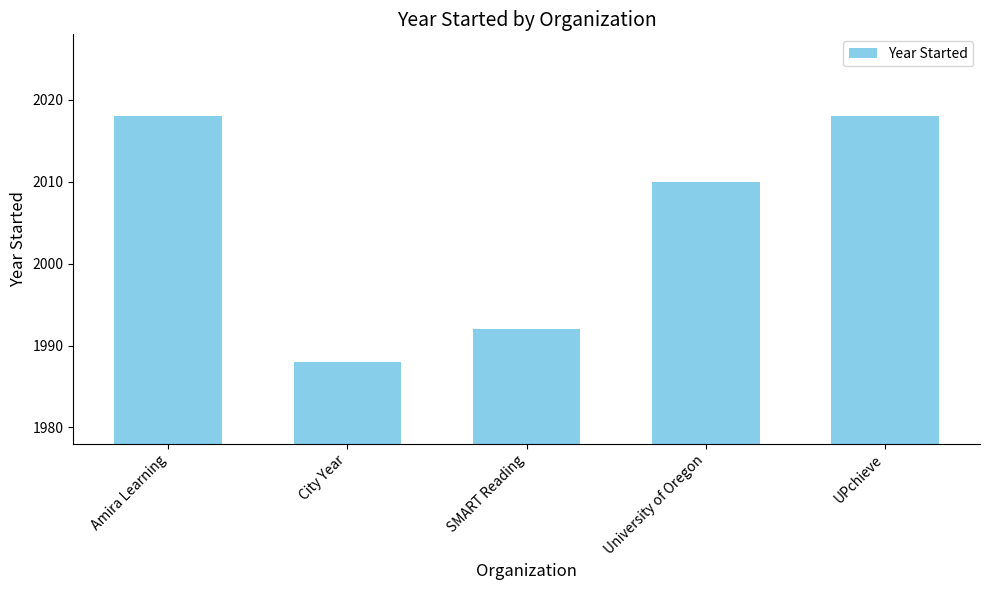

The chart shows a value of 619 at SMART Reading. True or false?

False